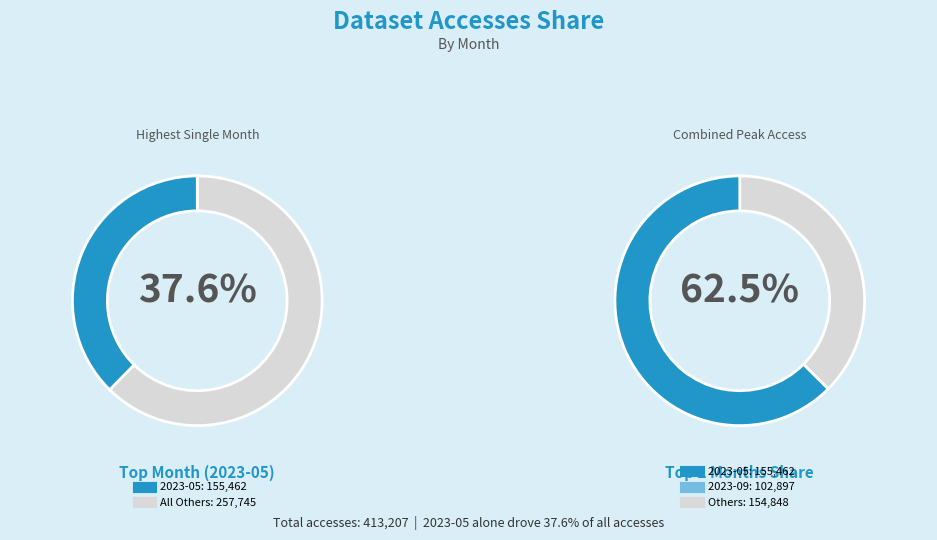

Which category has the biggest portion of the pie?

2023-05